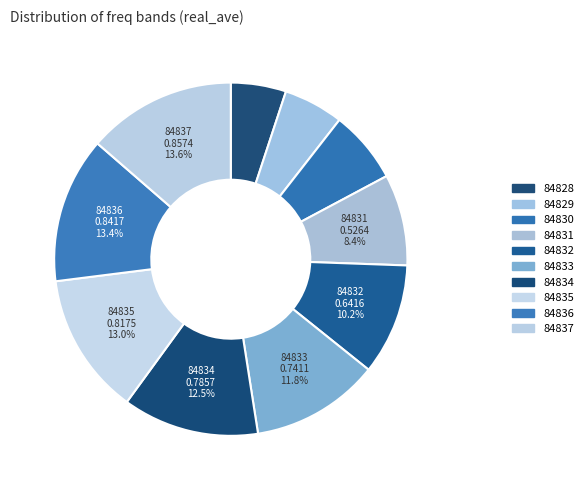

Which category has the biggest portion of the pie?

84837